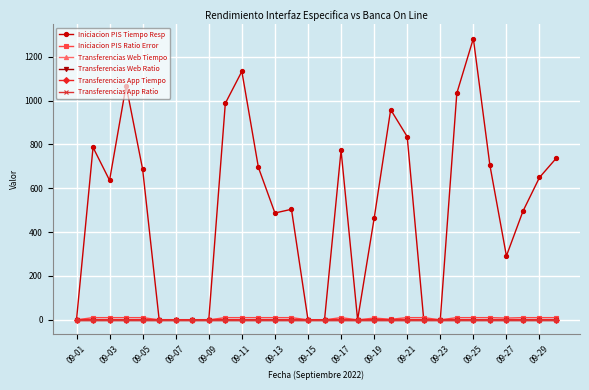

Which series has the largest total across all categories?

Iniciacion PIS Tiempo Resp